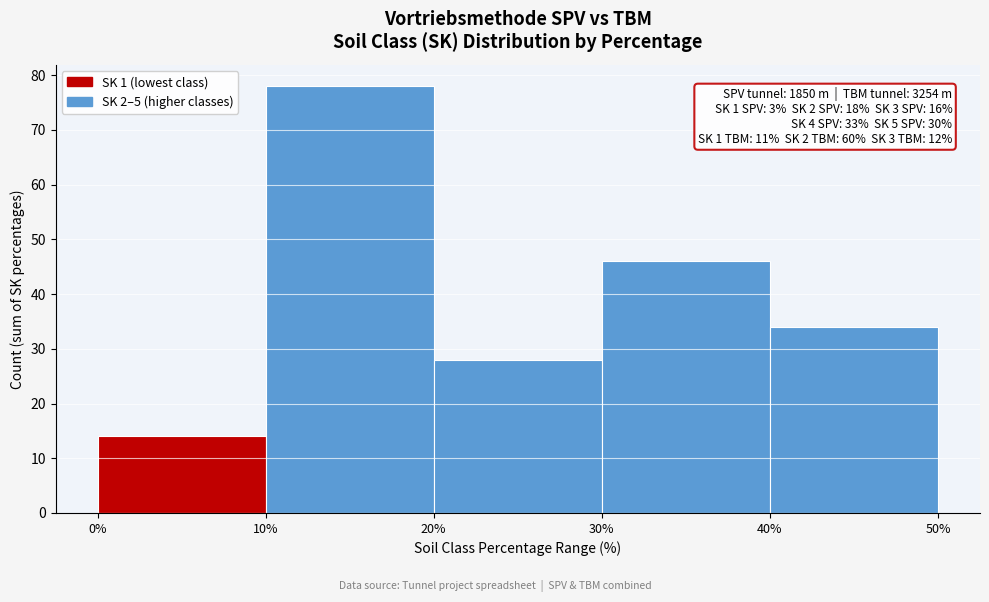

Over which range of the x-axis is the bar tallest?

10% to 20%